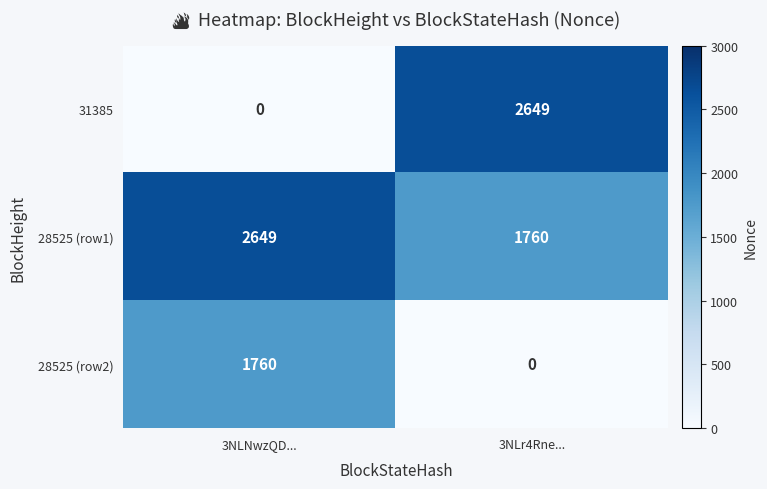

What is the sum of the 28525 (row1) values at 3NLNwzQD... and 3NLr4Rne...?

4409